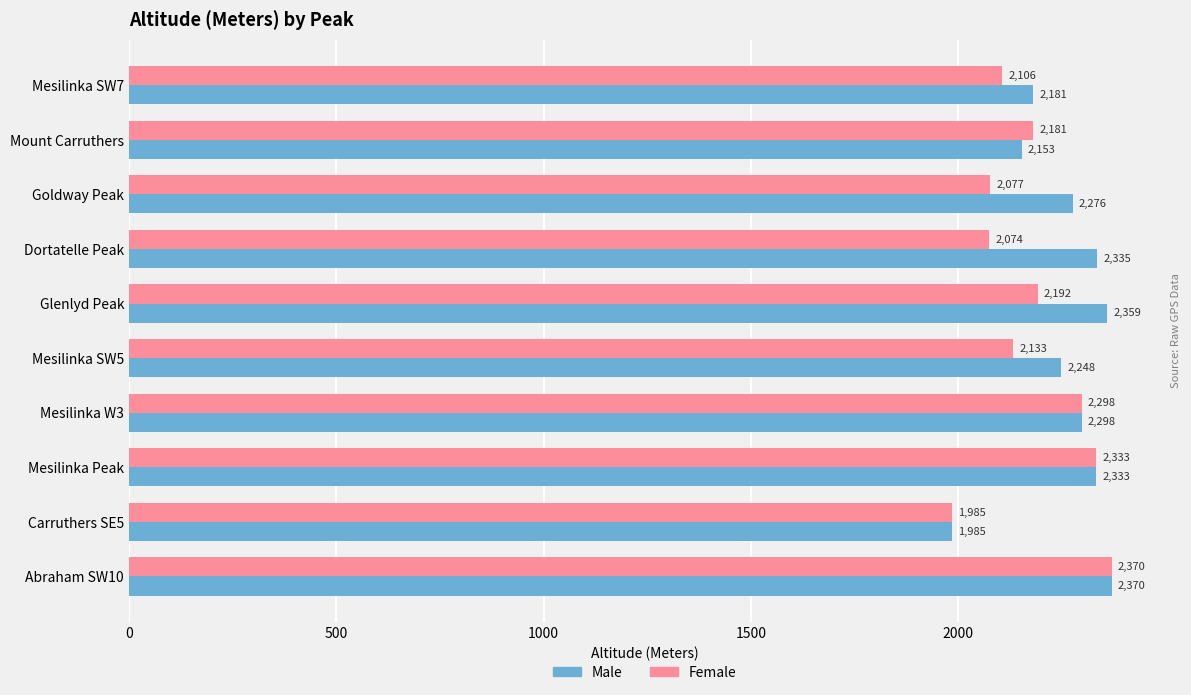

What is the sum of the Female values at Mesilinka W3 and Dortatelle Peak?

4372